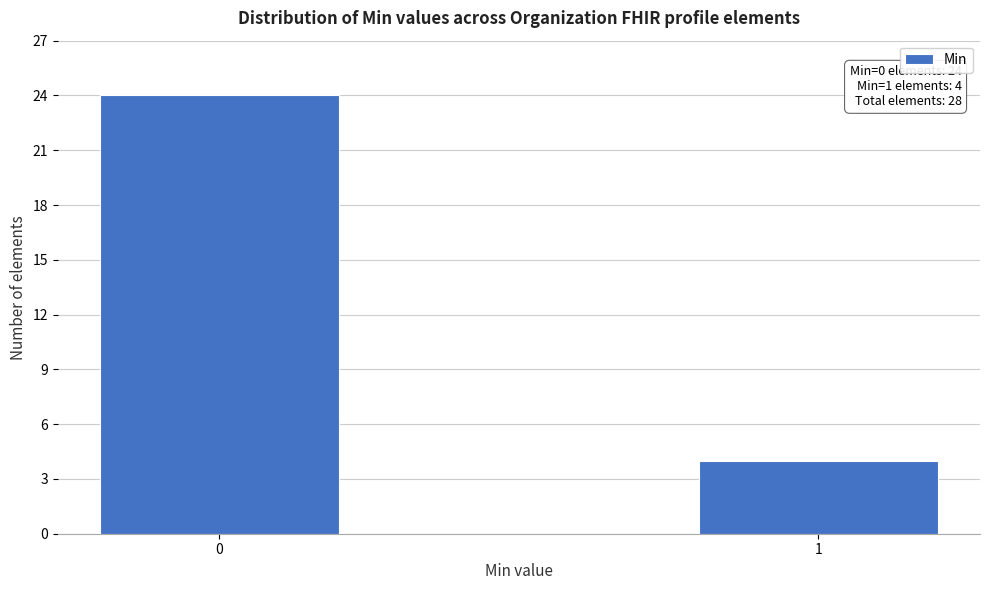

Reading right to left, what are all the values shown in this chart?

1=4	0=24